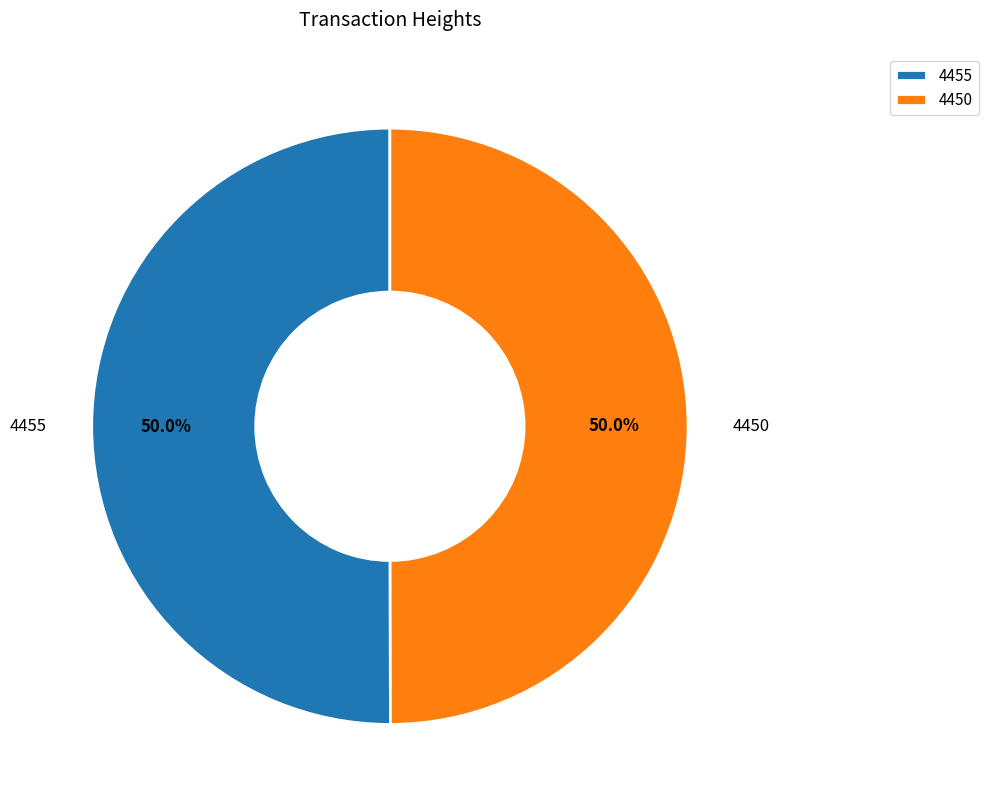

What is the ratio of the value at 4450 to the value at 4455?

1.0